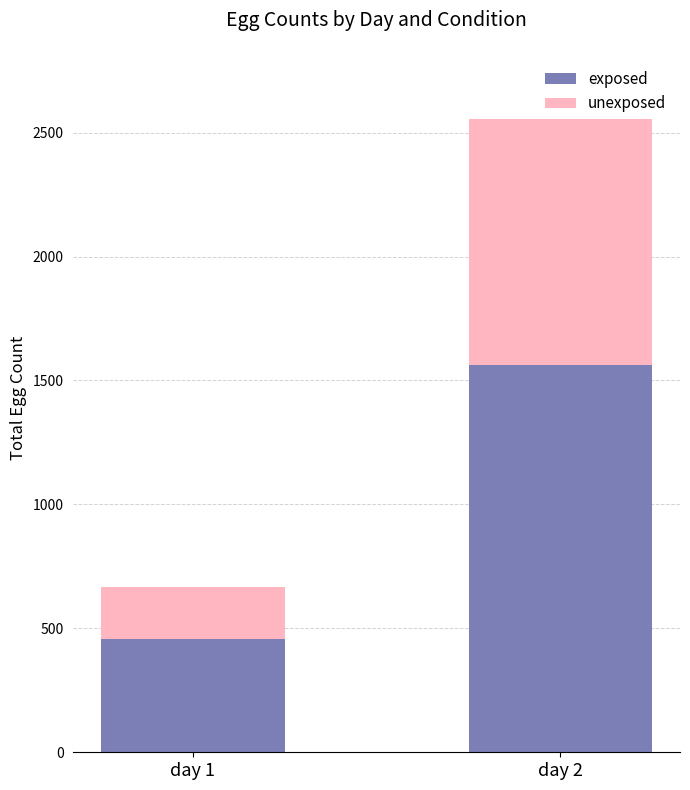

What is the sum of the exposed values at day 1 and day 2?

2022